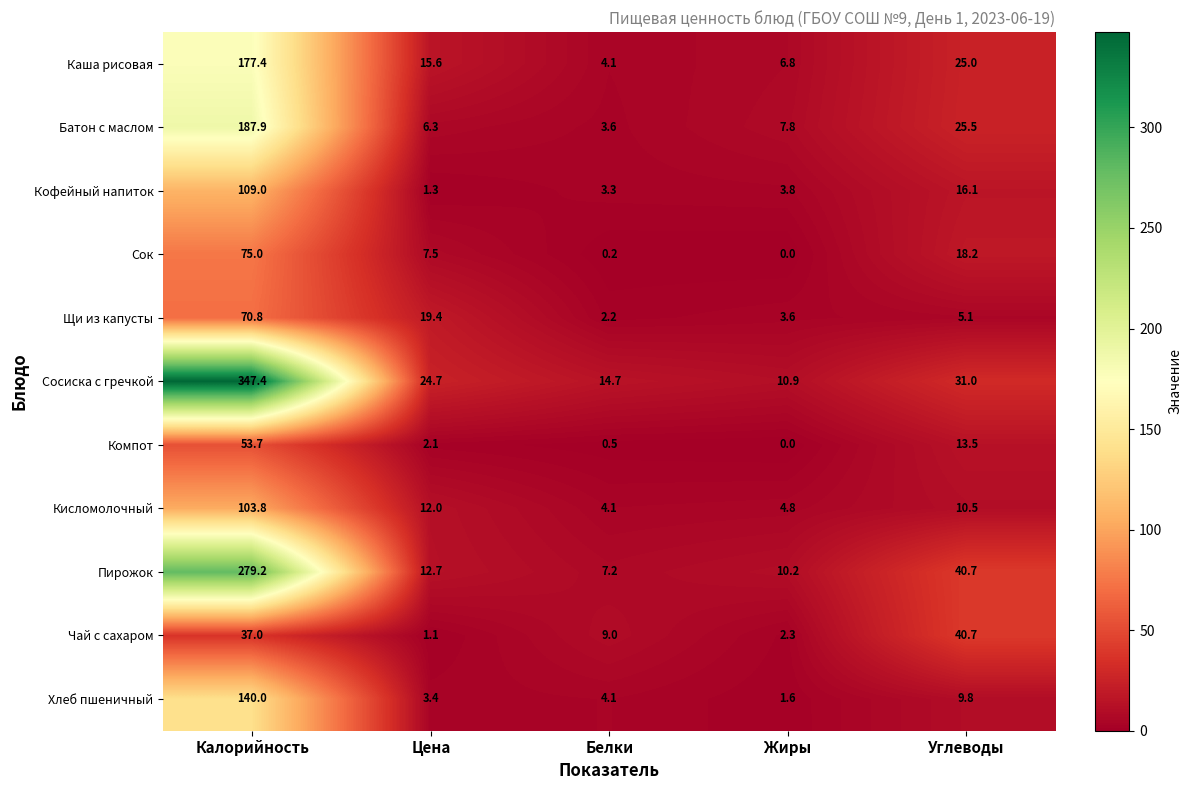

At which category does the chart reach its peak across all series?

Калорийность